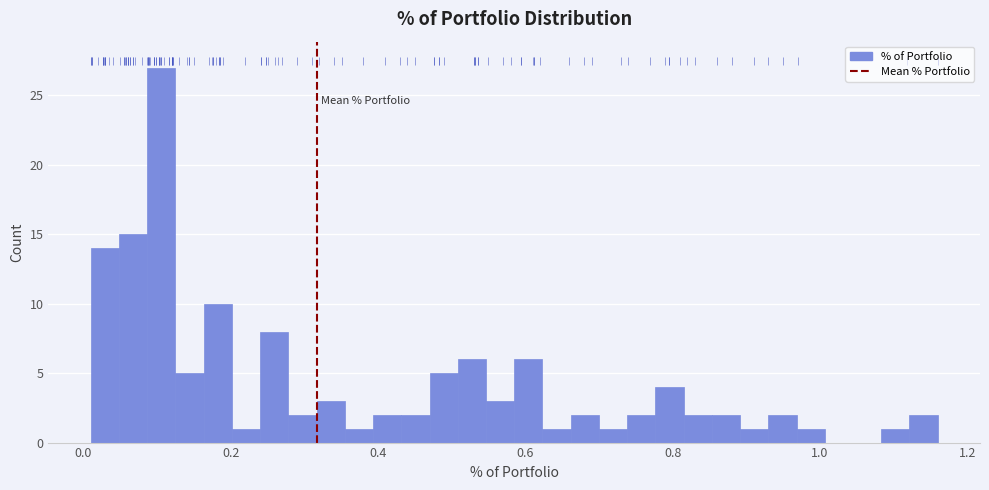

Around what value on the x-axis is the tallest bar? Give the approximate position of its centre, as read against the axis.

0.10